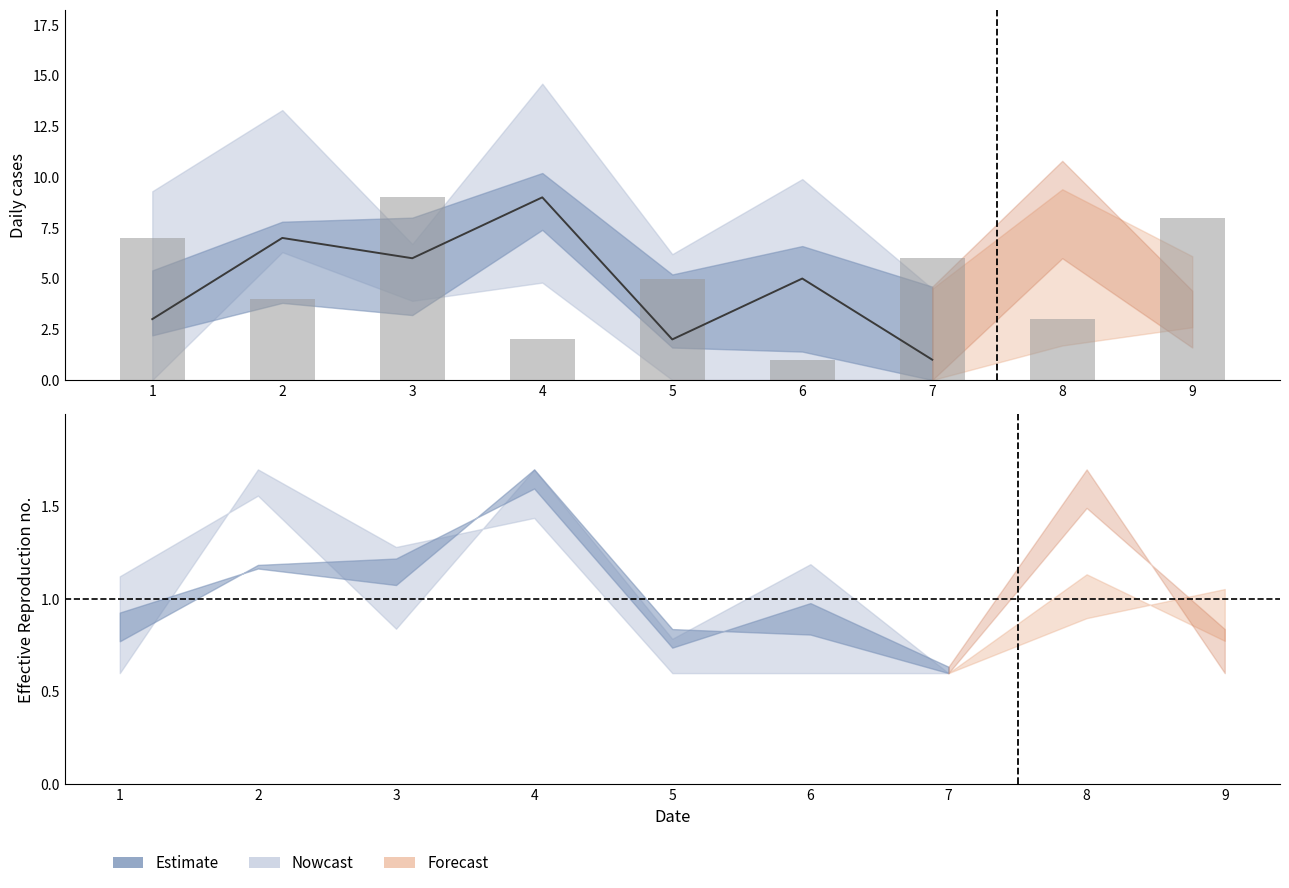

The col_5 series shows 9 at 1. True or false?

False